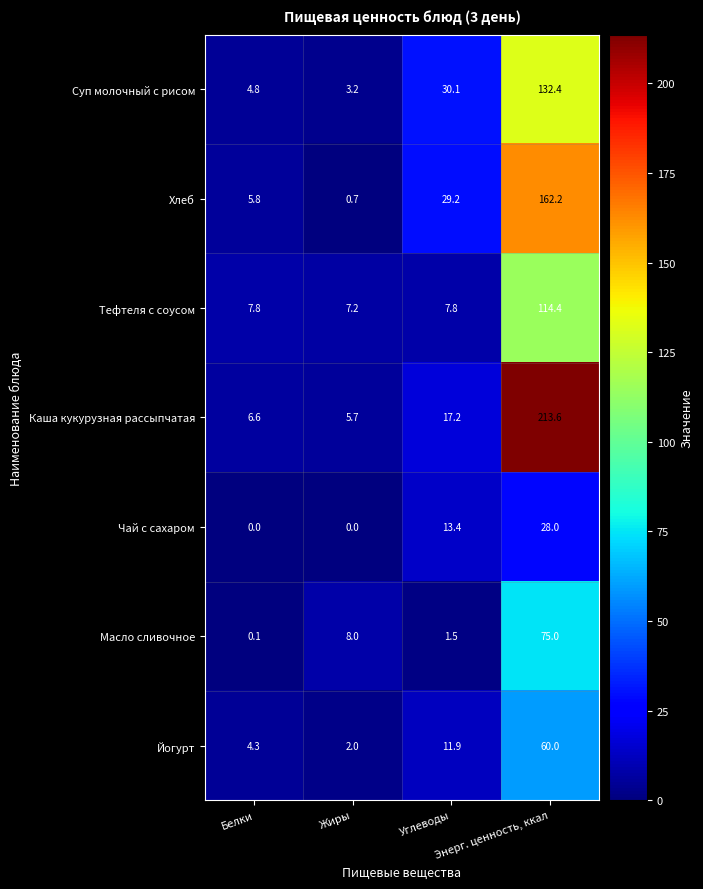

At how many categories does at least one series exceed 0?

4